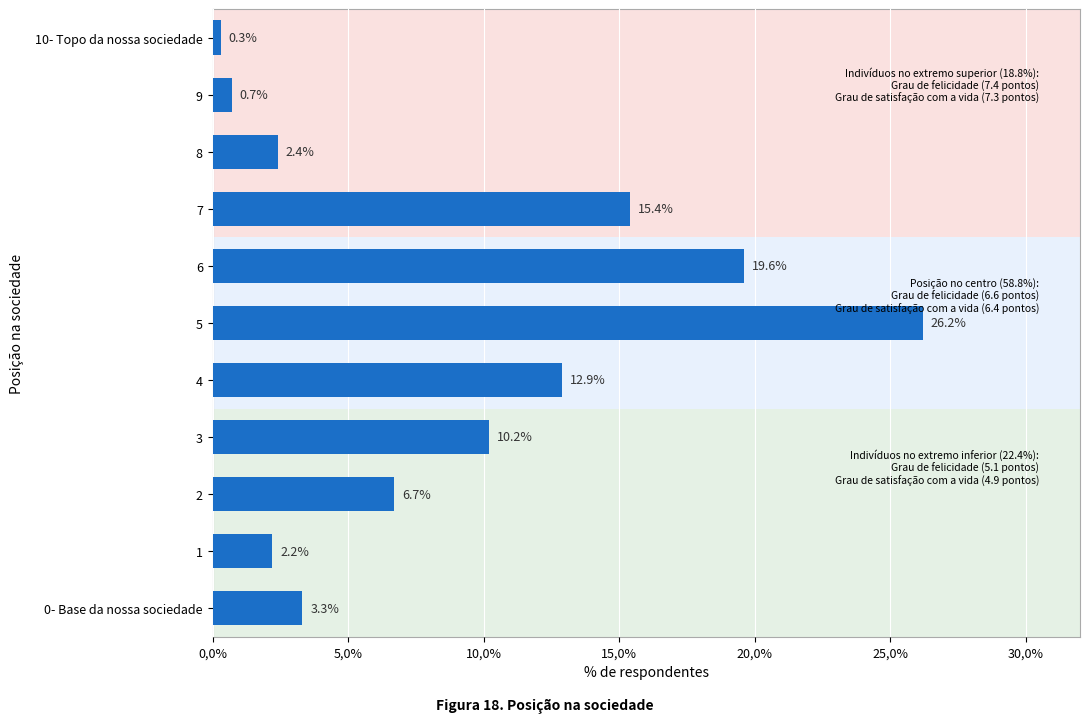

Does the chart contain any negative values?

No